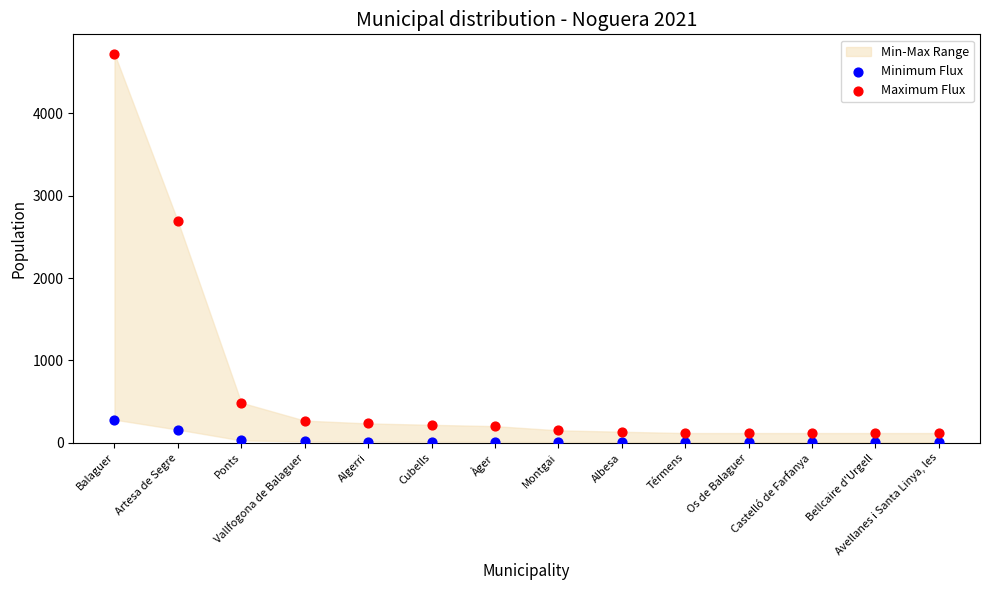

Which series contains the highest Y value?

Maximum Flux